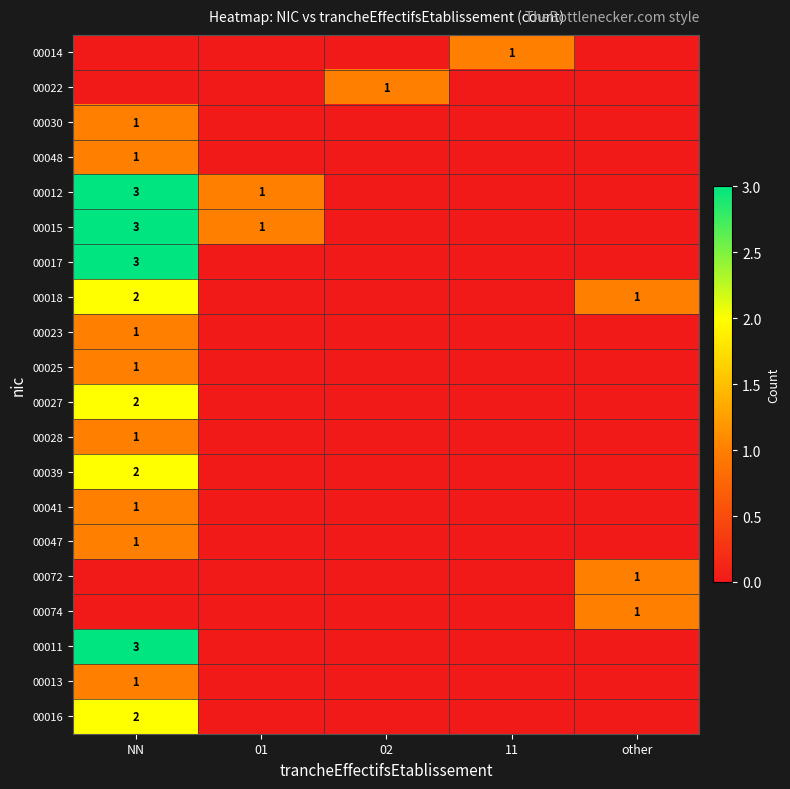

What is the spread (max minus min) of values at 11?

1